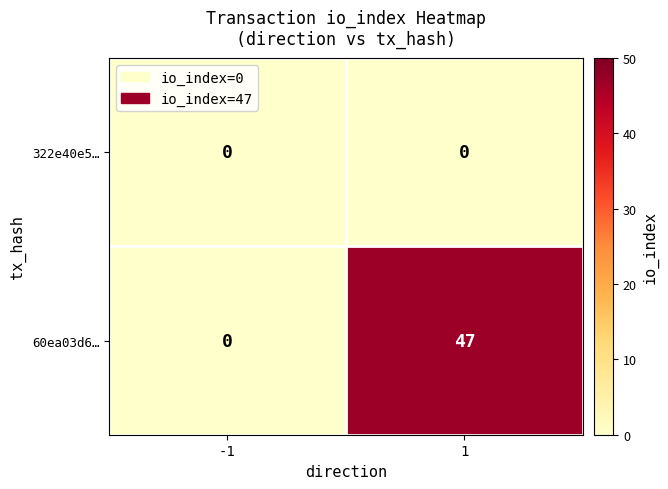

How many data points does each series have?

2